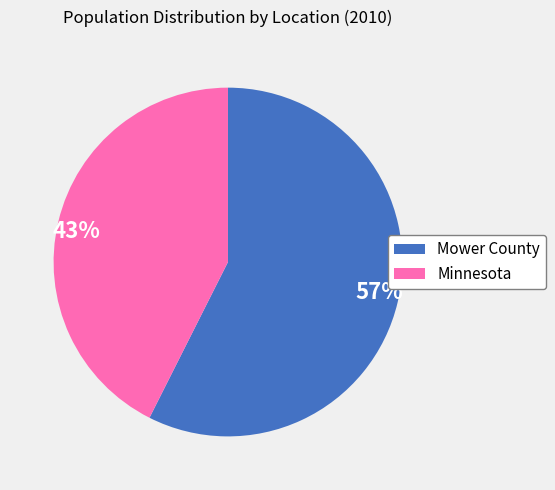

To the nearest percent, what is the combined percentage of Mower County and Minnesota?

100%